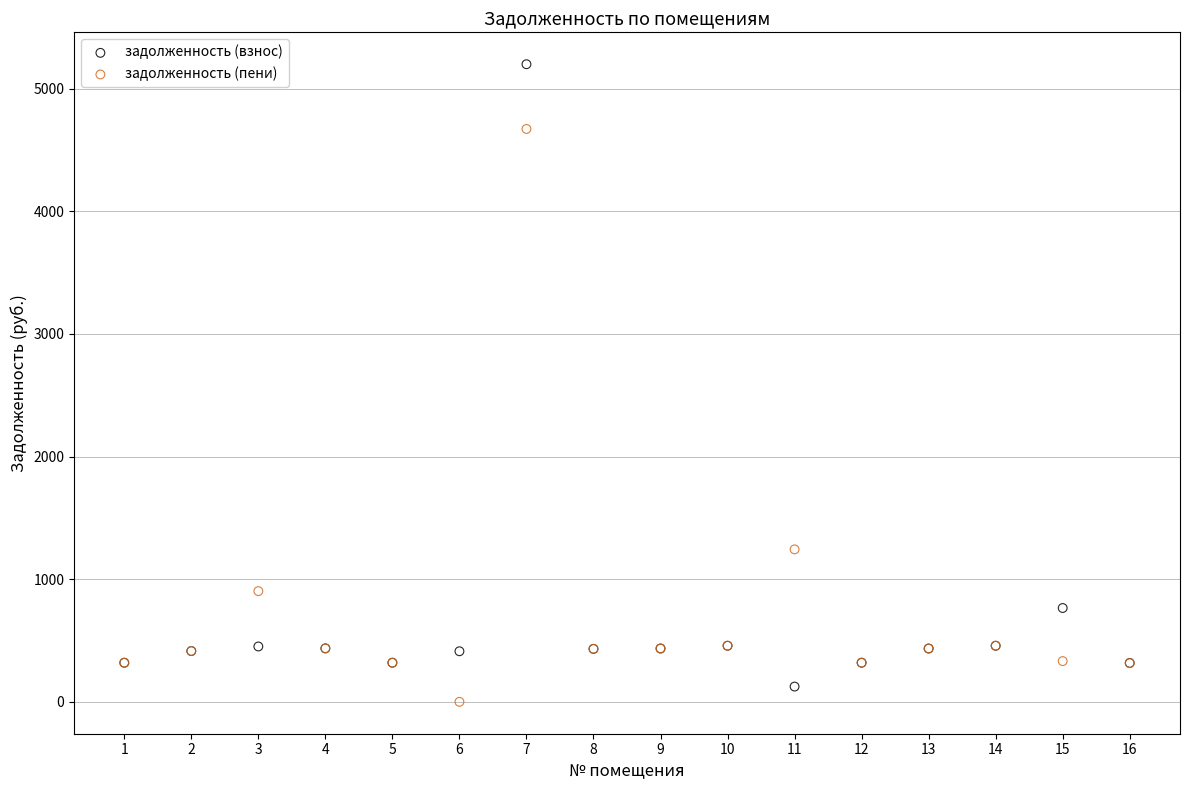

Which series reaches the maximum Y coordinate?

задолженность (взнос)